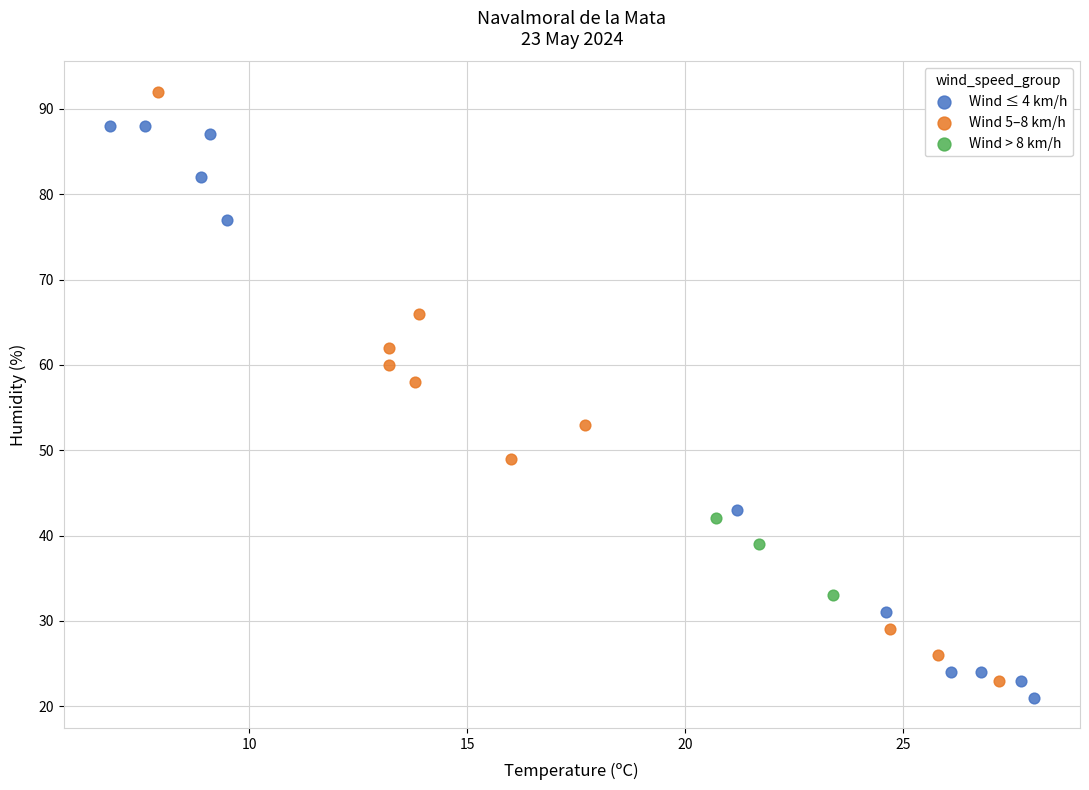

Which series has the widest spread of Y values?

Wind 5–8 km/h